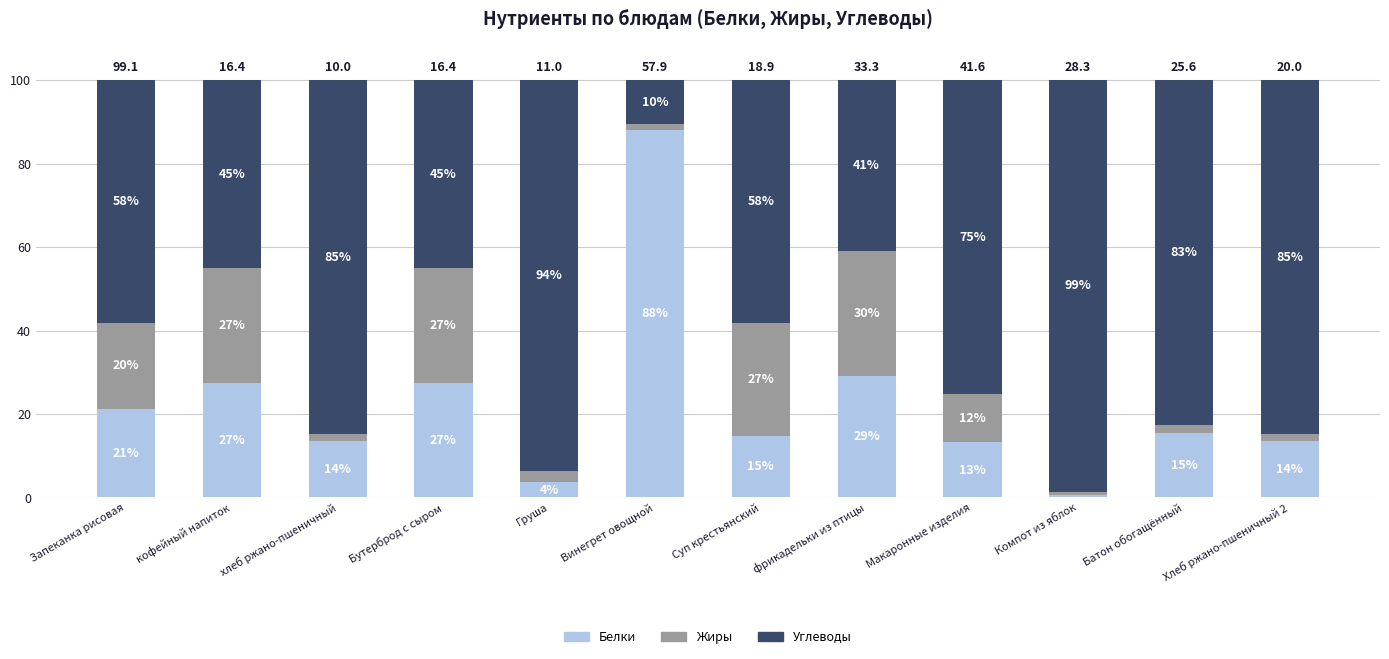

Between Груша and Компот из яблок, which series saw the biggest shift?

Углеводы